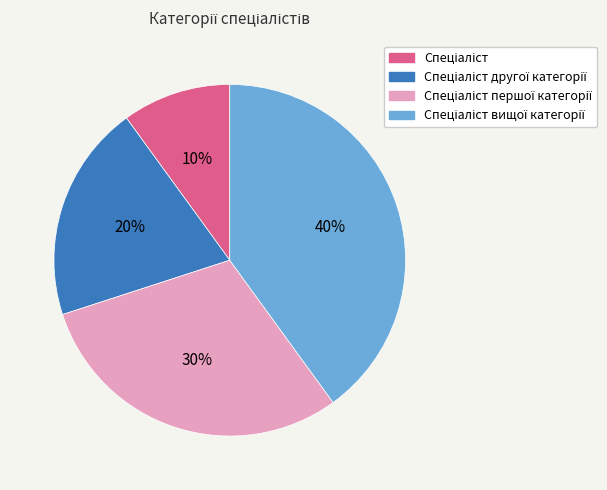

Is there any slice that represents more than half of the pie?

No